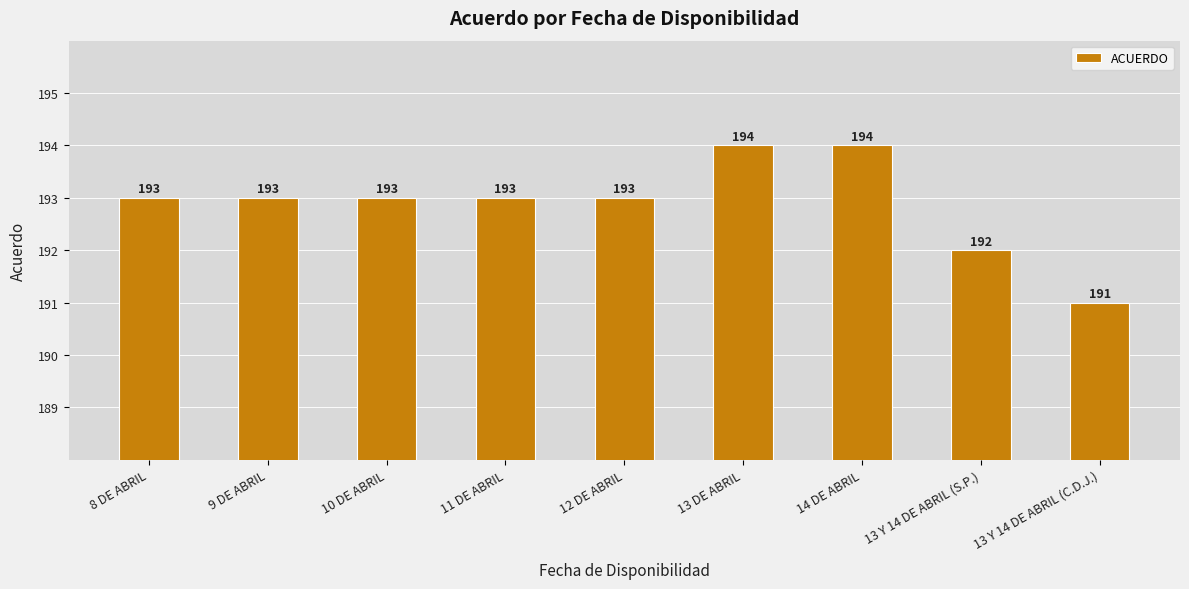

Reading right to left, transcribe all the data shown in this chart.

13 Y 14 DE ABRIL (C.D.J.)=191	13 Y 14 DE ABRIL (S.P.)=192	14 DE ABRIL=194	13 DE ABRIL=194	12 DE ABRIL=193	11 DE ABRIL=193	10 DE ABRIL=193	9 DE ABRIL=193	8 DE ABRIL=193